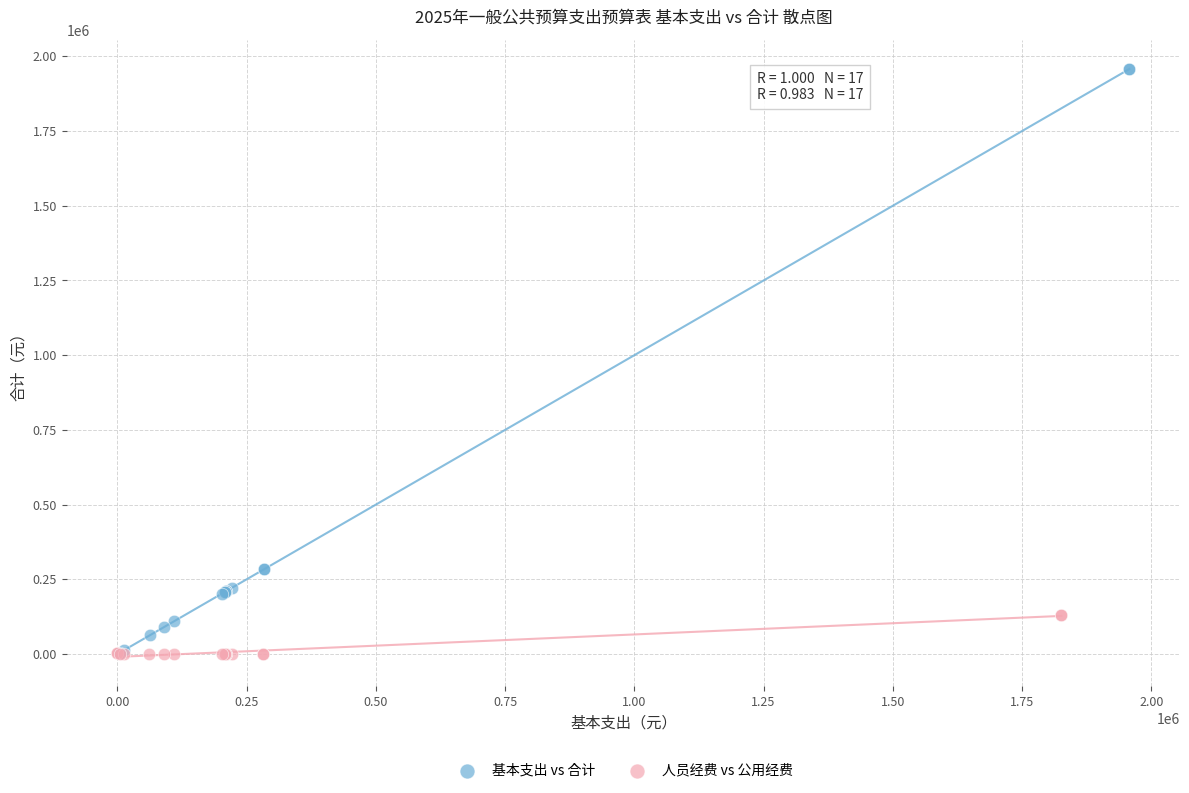

What are all the series names shown in the legend?

基本支出 vs 合计, 人员经费 vs 公用经费